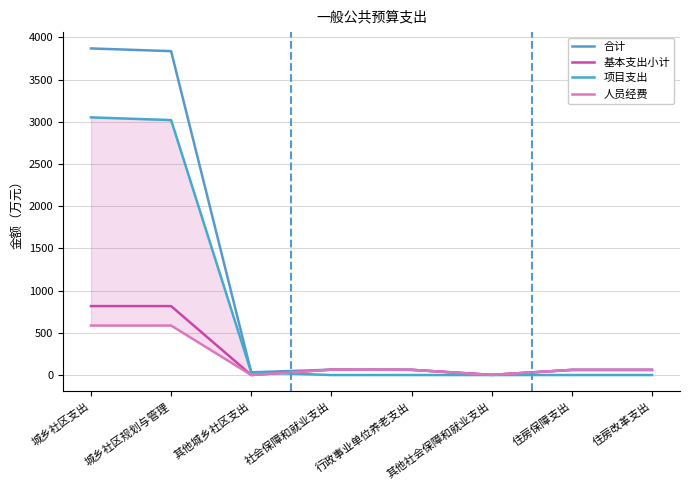

What is the total value across all series at 住房保障支出?

182.5